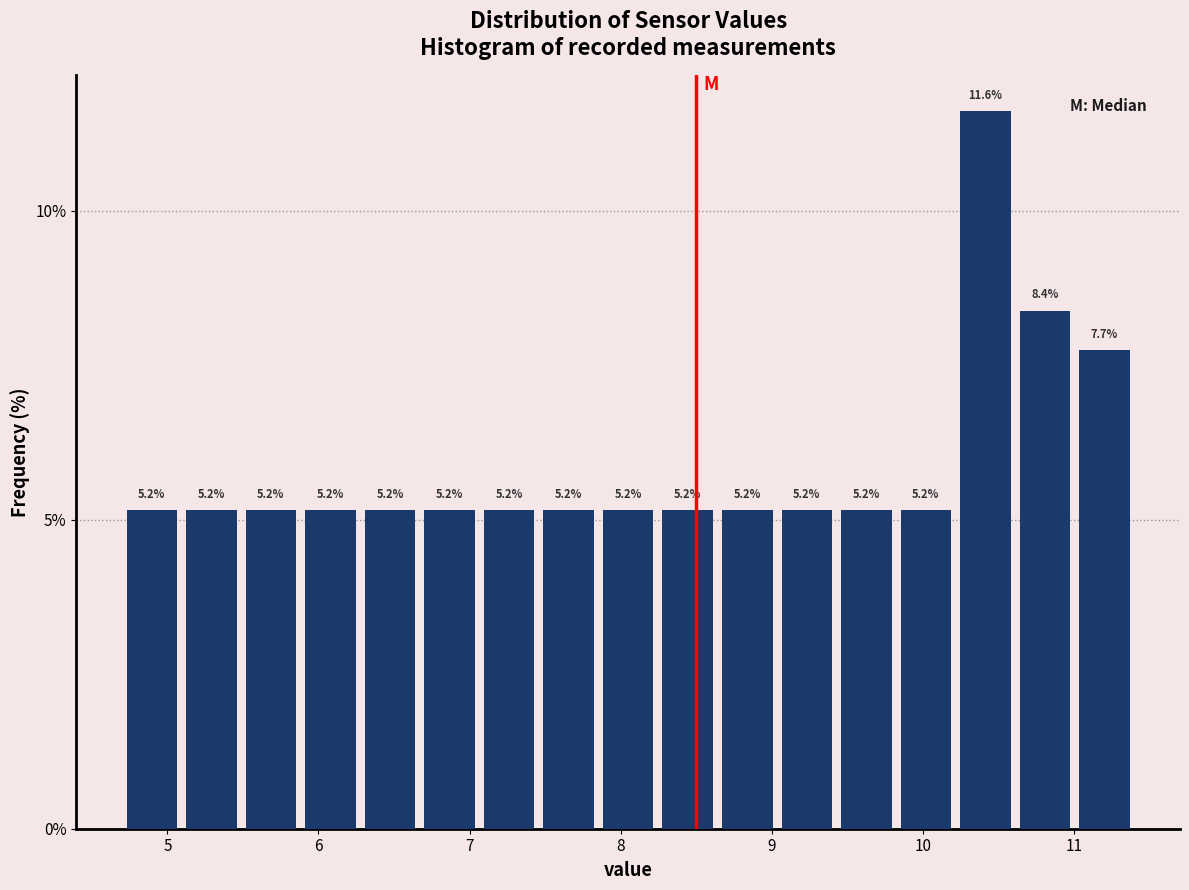

Around what value on the x-axis is the tallest bar? Give the approximate position of its centre, as read against the axis.

10.4